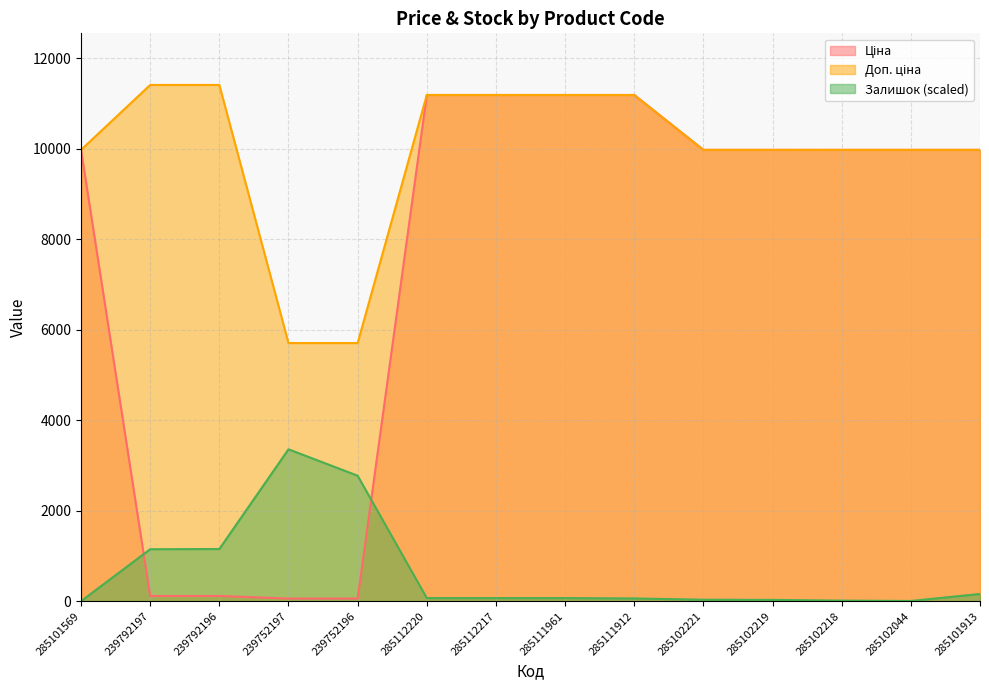

At which category is the sum across all series the highest?

285112220